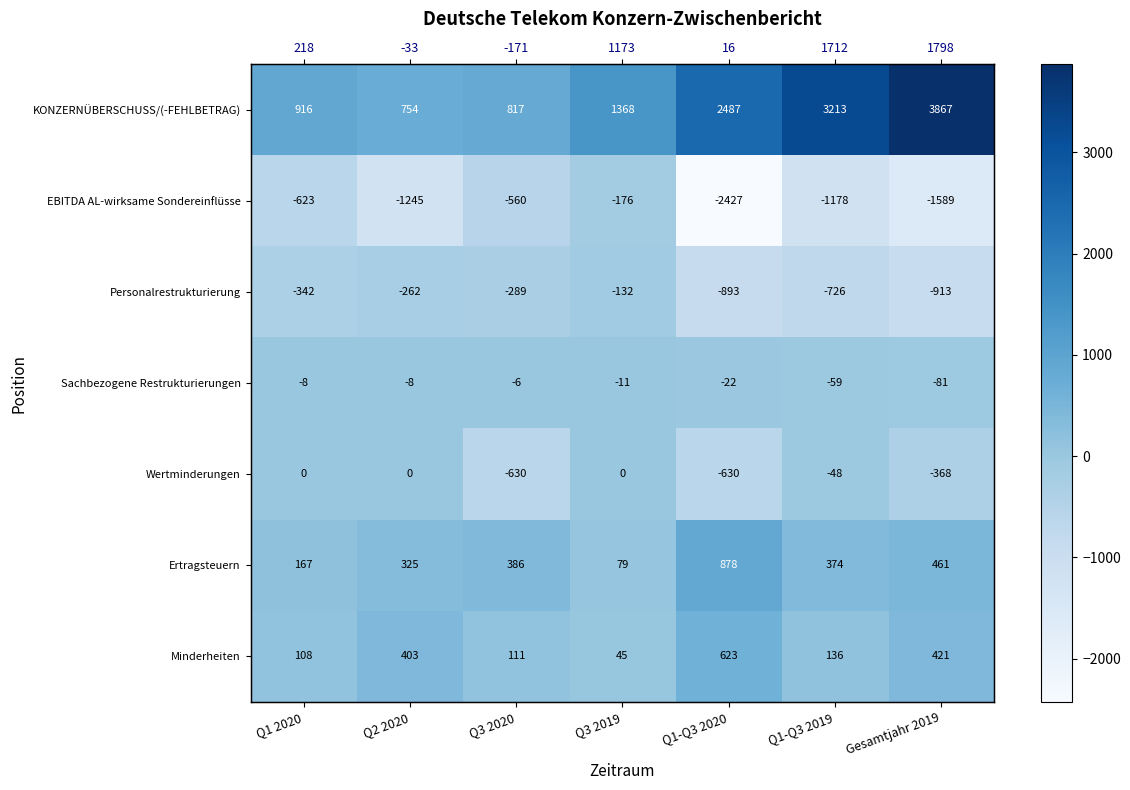

What is the difference between the maximum and minimum values in the Ertragsteuern series?

799